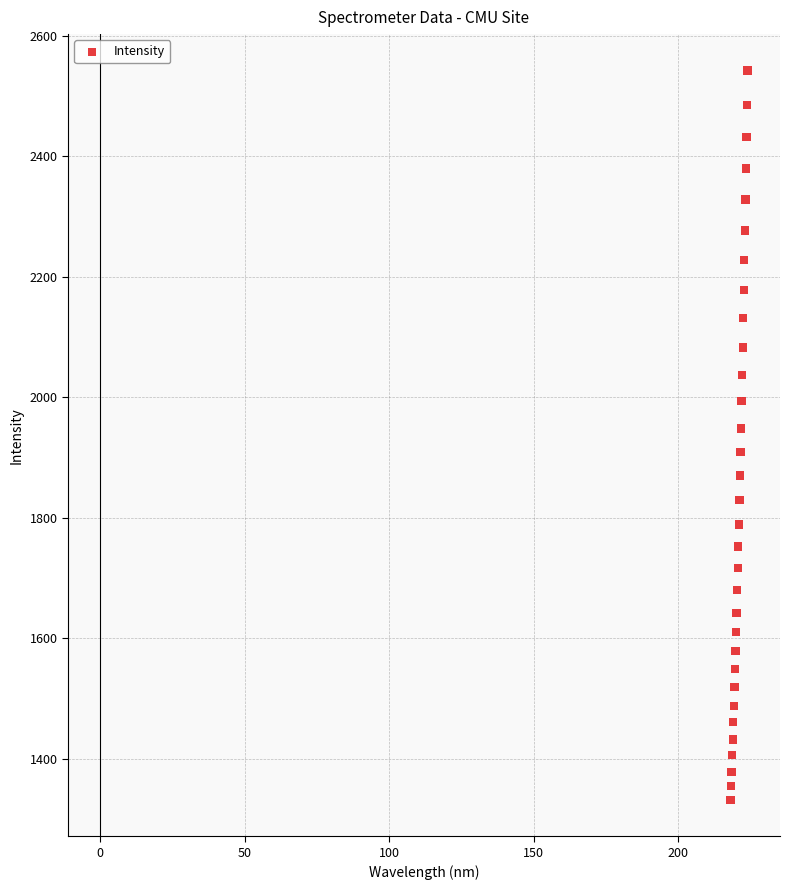

What is the range of Y values (max minus min)?

1210.5